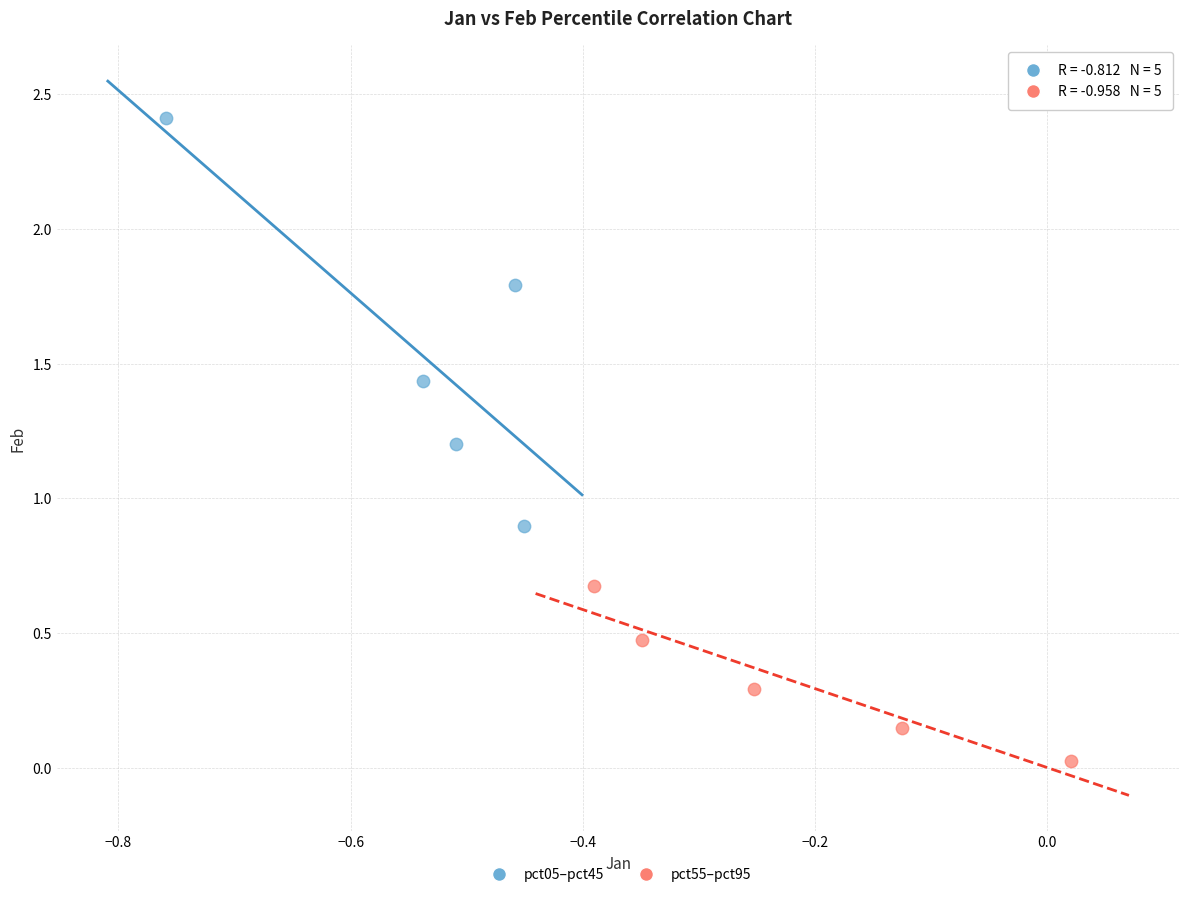

What are all the series names shown in the legend?

pct05–pct45, pct55–pct95